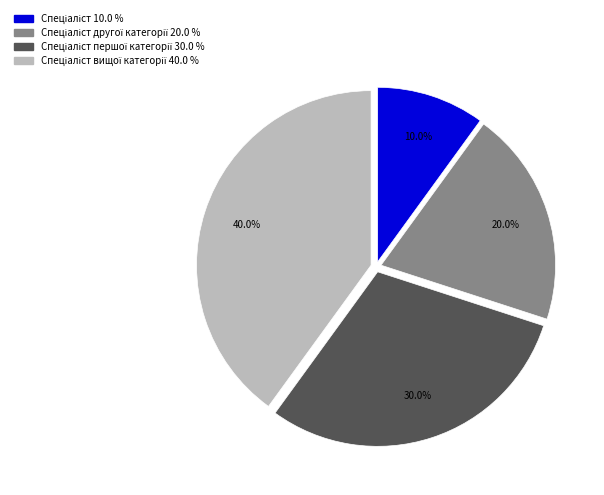

How many segments does this pie chart have?

4